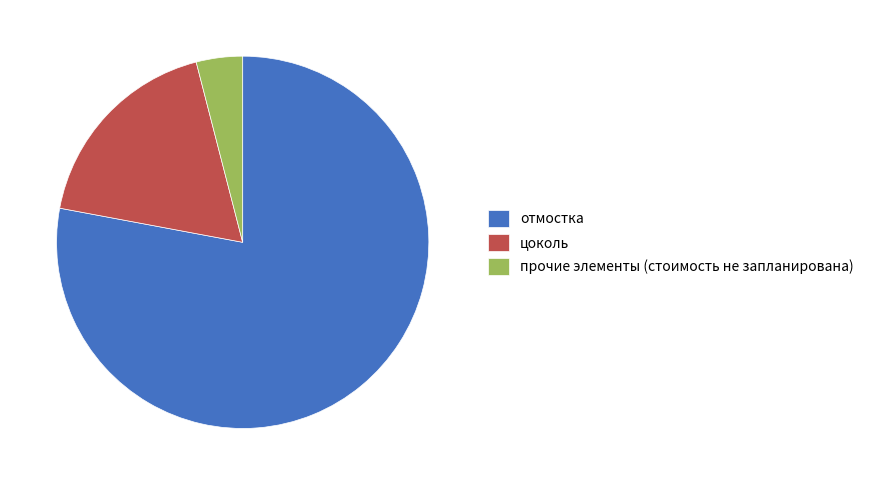

Rank the categories by value from lowest to highest.

прочие элементы (стоимость не запланирована), цоколь, отмостка